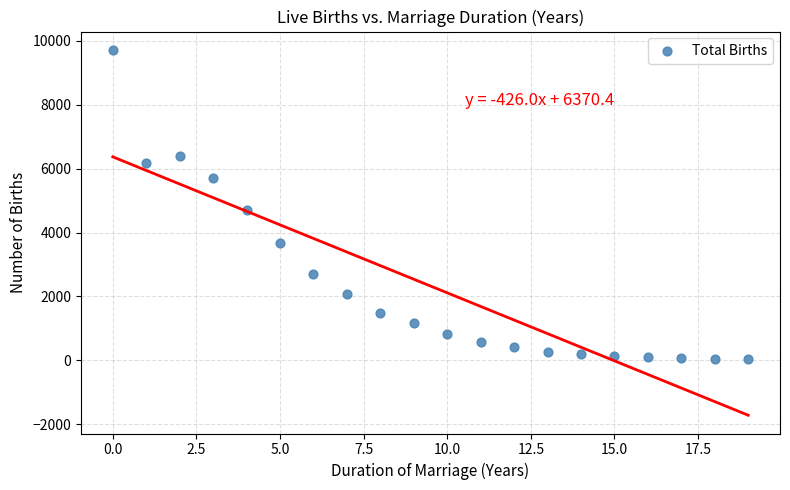

What Y value in the scatter plot is closest to 4874?

4720